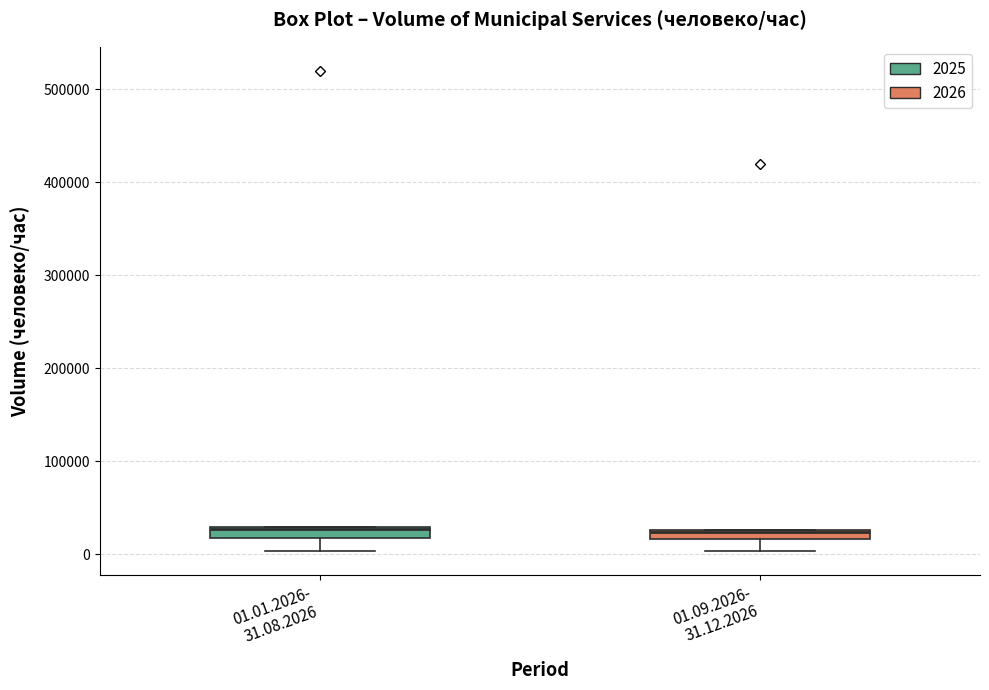

Where does the lower whisker of the box for 01.01.2026- 31.08.2026 end on the y-axis? The values are not printed on the chart, so give them approximately, as read against the axis.

0